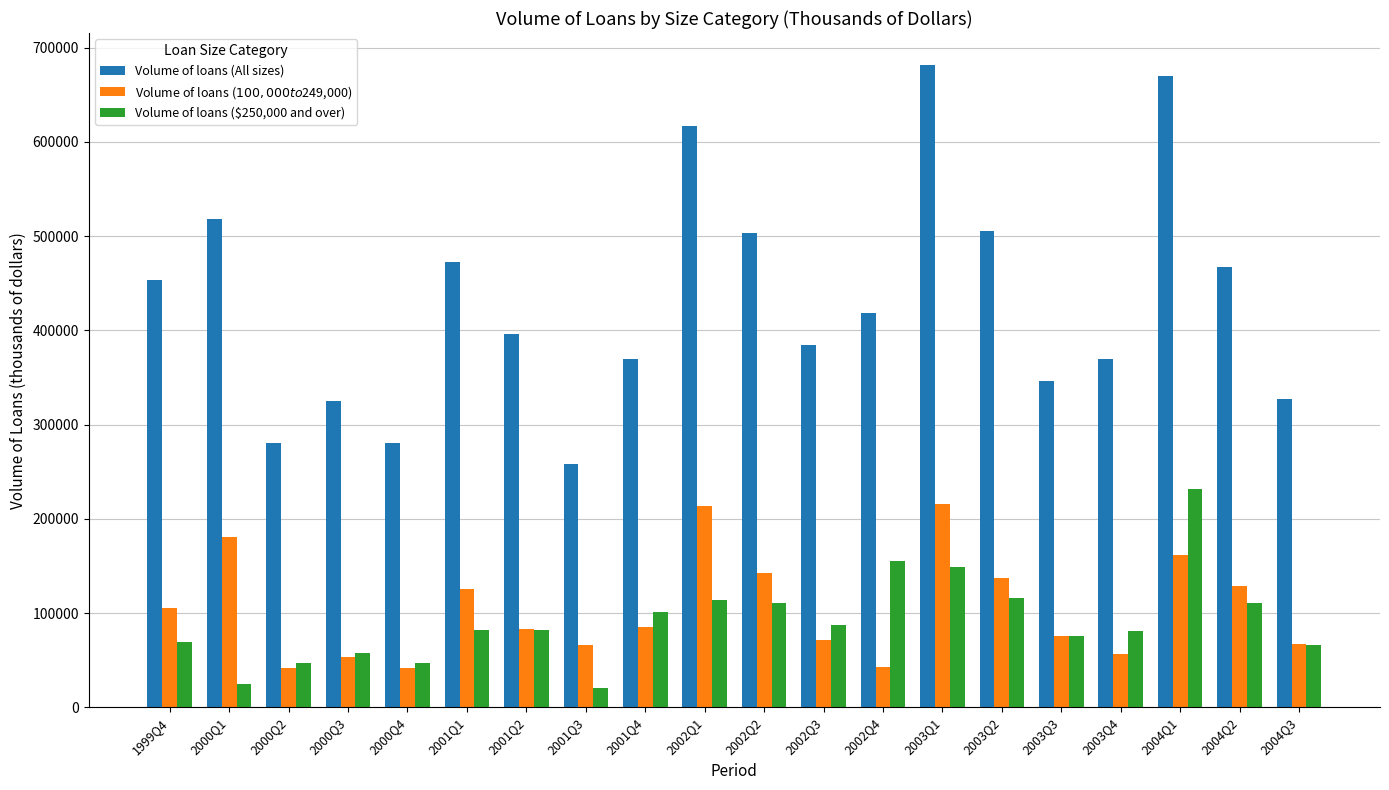

What is the value of the Volume of loans (All sizes) bar at the 7th from the left?

395703